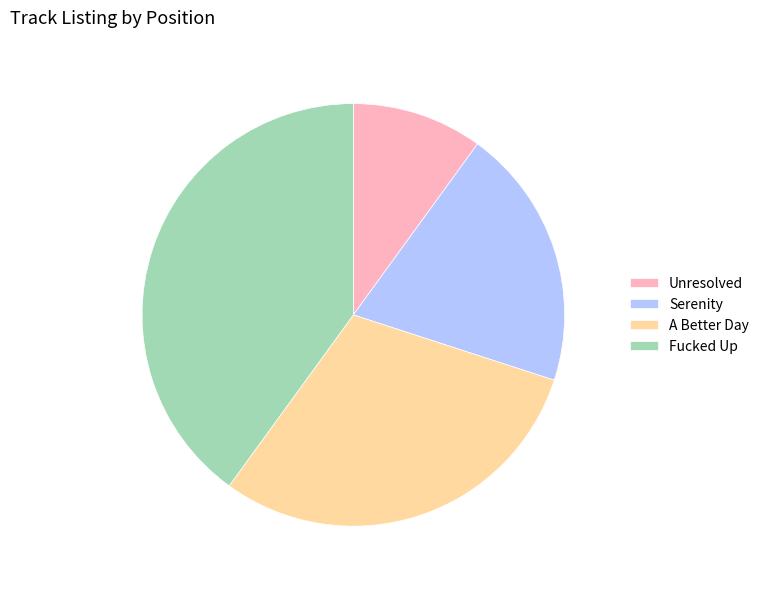

Rank the categories by value from highest to lowest.

Fucked Up, A Better Day, Serenity, Unresolved